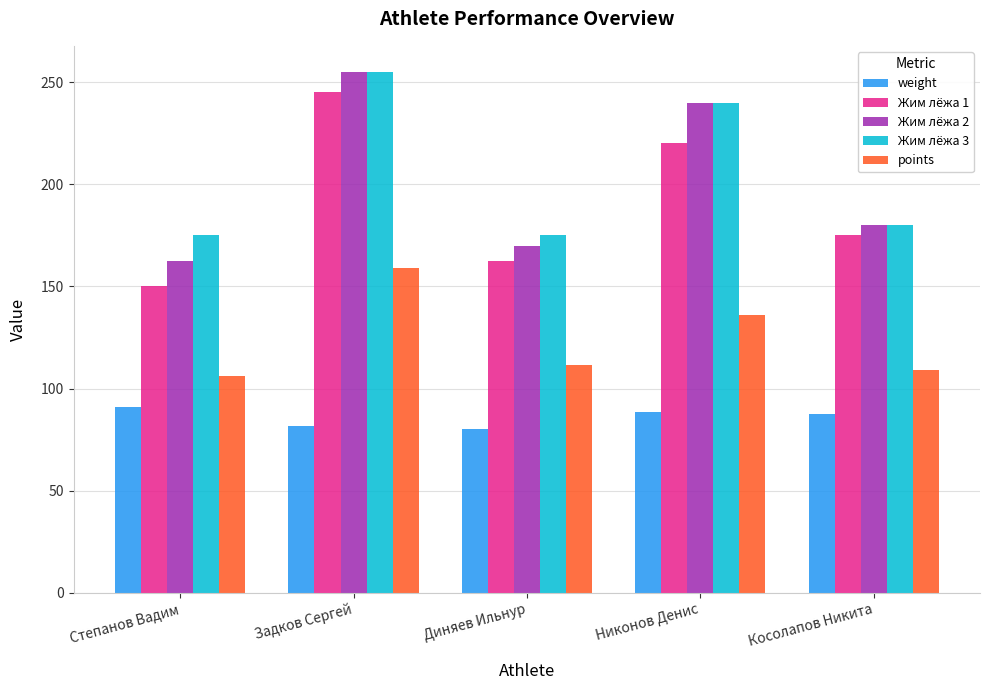

What is the spread (max minus min) of values at Задков Сергей?

173.5